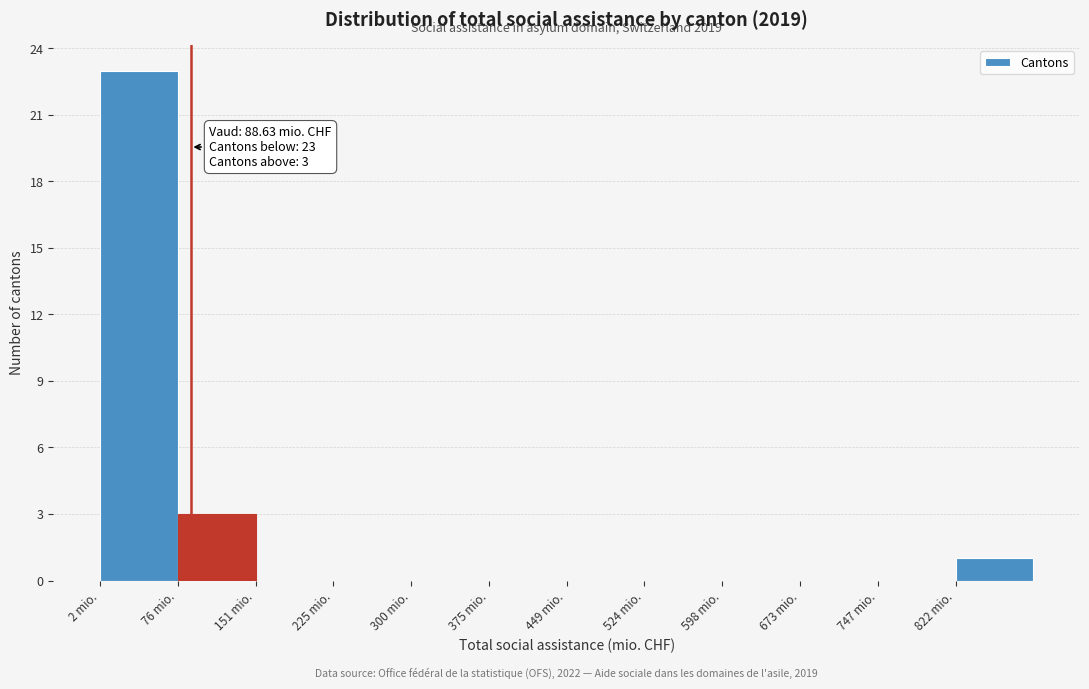

Which range on the x-axis has the tallest bar?

0 to 80